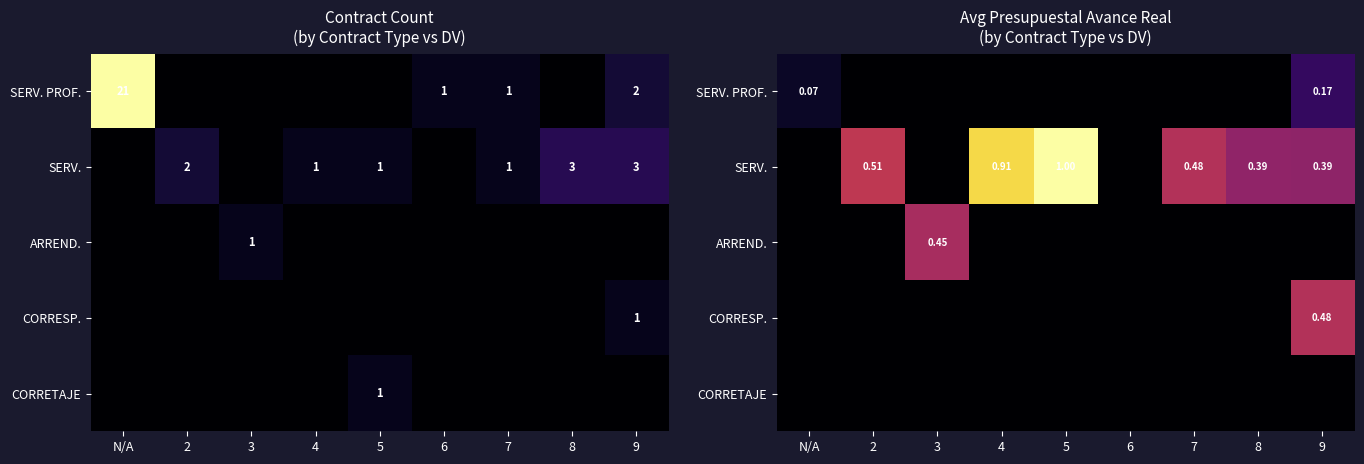

Where is SERV. nearest to the value 0?

N/A